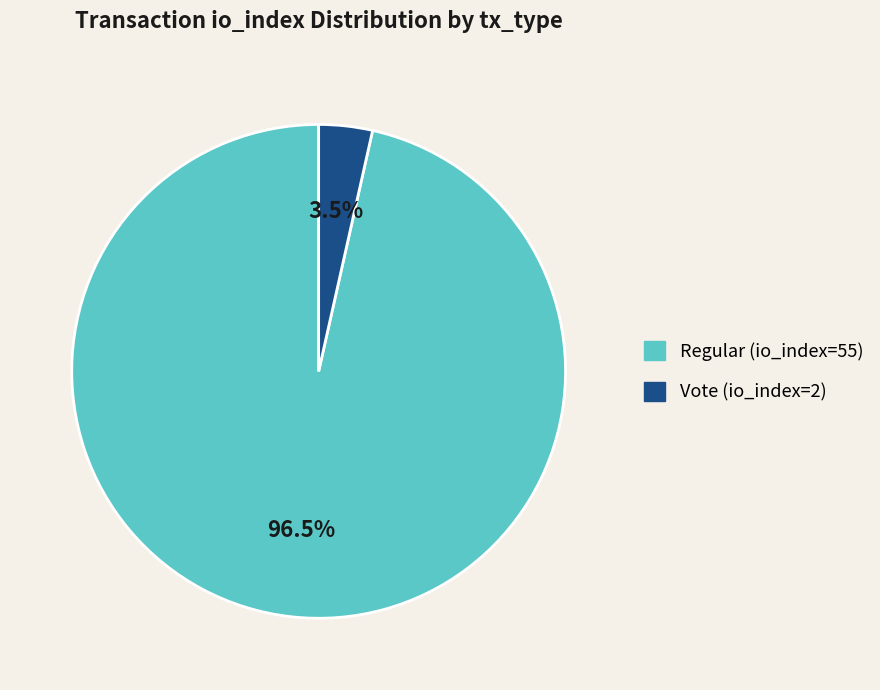

What percentage do Regular (io_index=55) and Vote (io_index=2) together represent?

100.0%